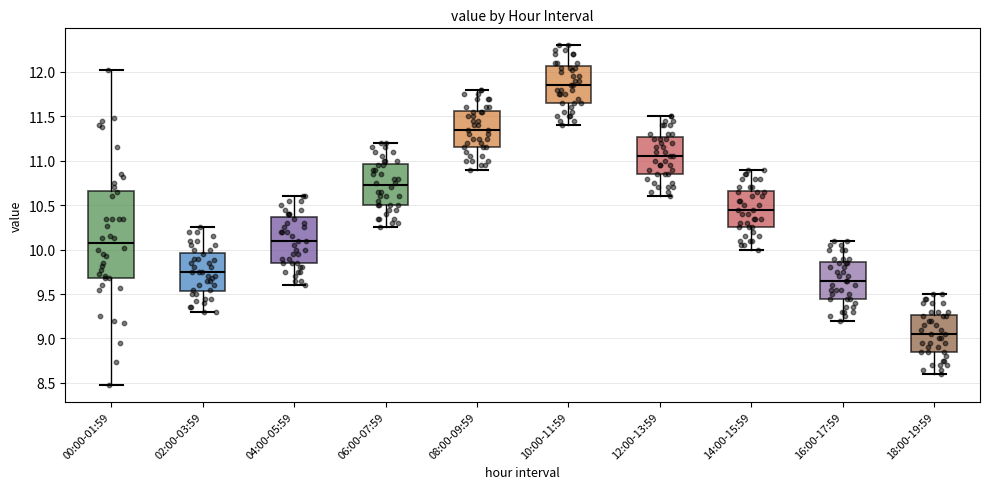

Which box has the lowest median line?

18:00-19:59